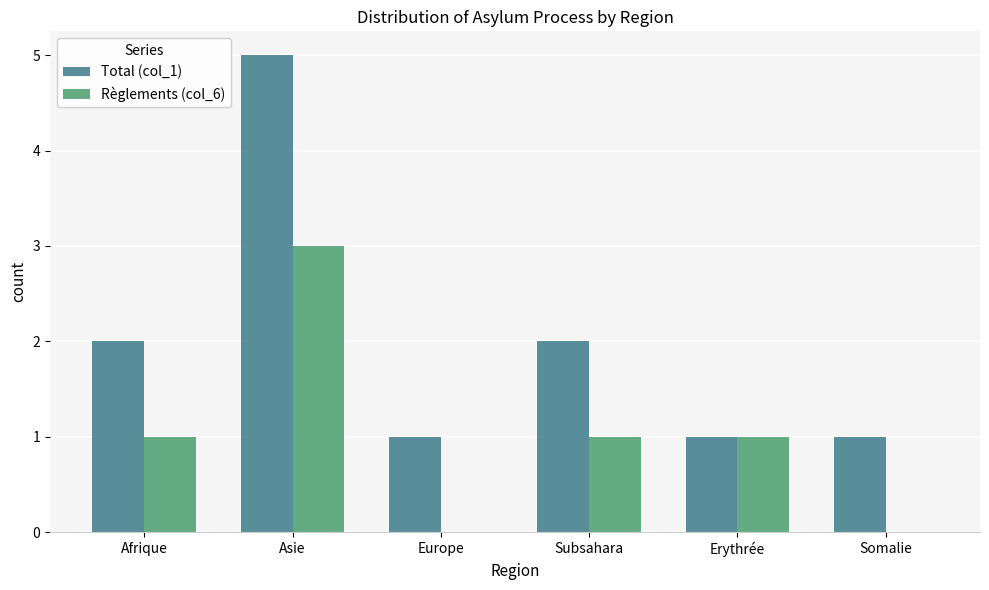

Which series has the largest total across all categories?

Total (col_1)